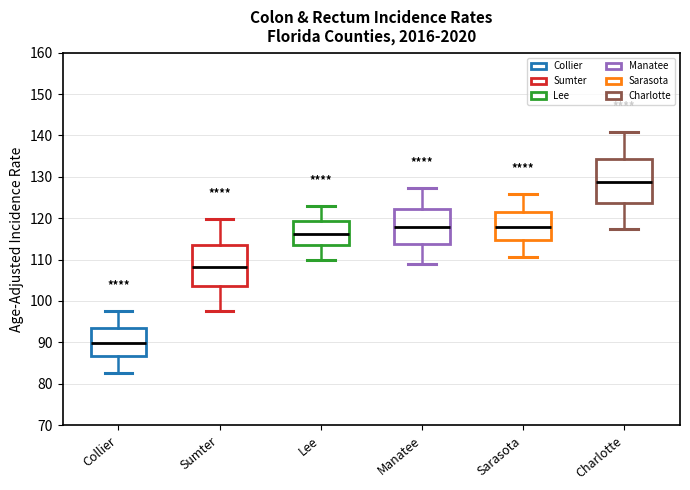

Reading left to right, read every box against the y-axis: the position of its median line, the range the box covers, and the ends of its whiskers. The values are not printed on the chart, so give them approximately, as read against the axis.

Collier: median 90, box 87 to 93, whiskers 83 to 98
Sumter: median 108, box 104 to 114, whiskers 98 to 120
Lee: median 116, box 113 to 119, whiskers 110 to 123
Manatee: median 118, box 114 to 122, whiskers 109 to 127
Sarasota: median 118, box 115 to 122, whiskers 111 to 126
Charlotte: median 129, box 124 to 134, whiskers 118 to 141